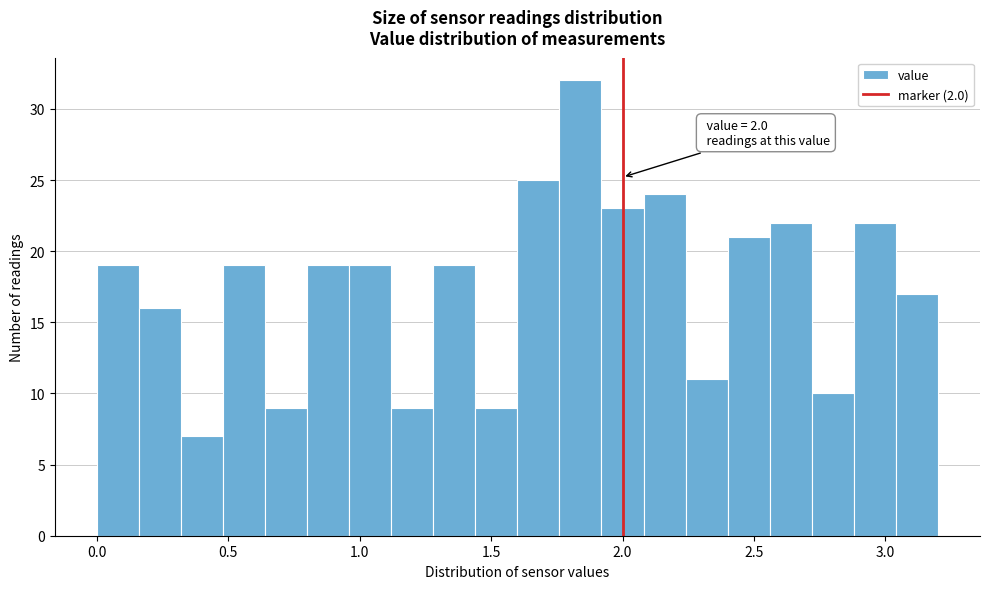

Read against the x-axis, roughly where is the centre of the tallest bar?

1.85